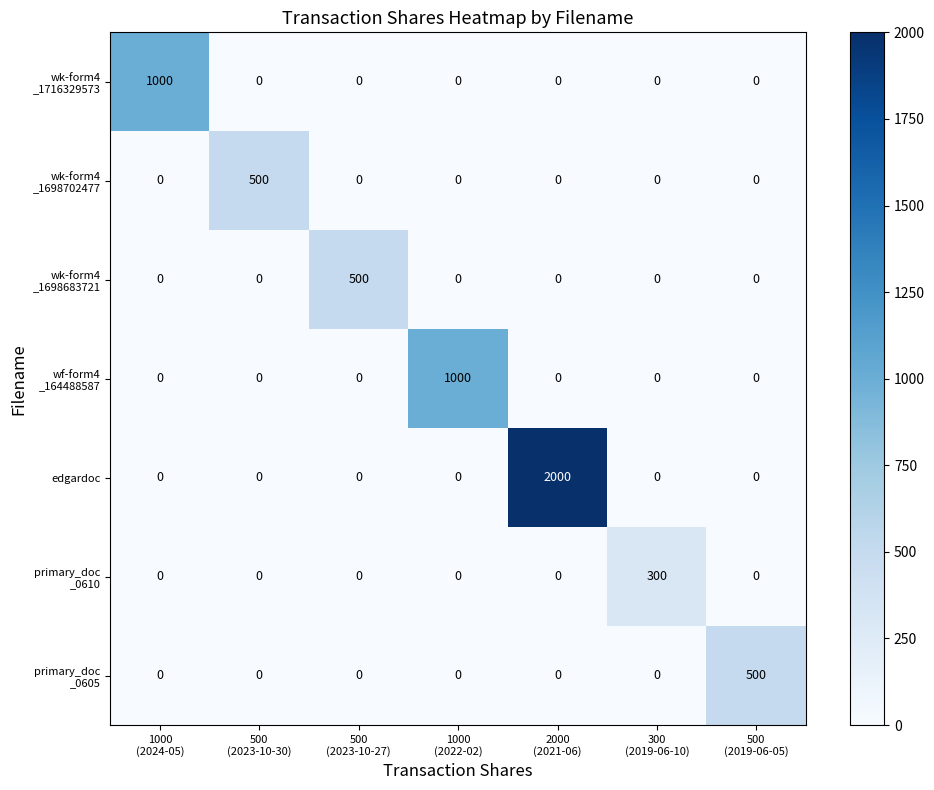

How many categories are shown in the chart?

7